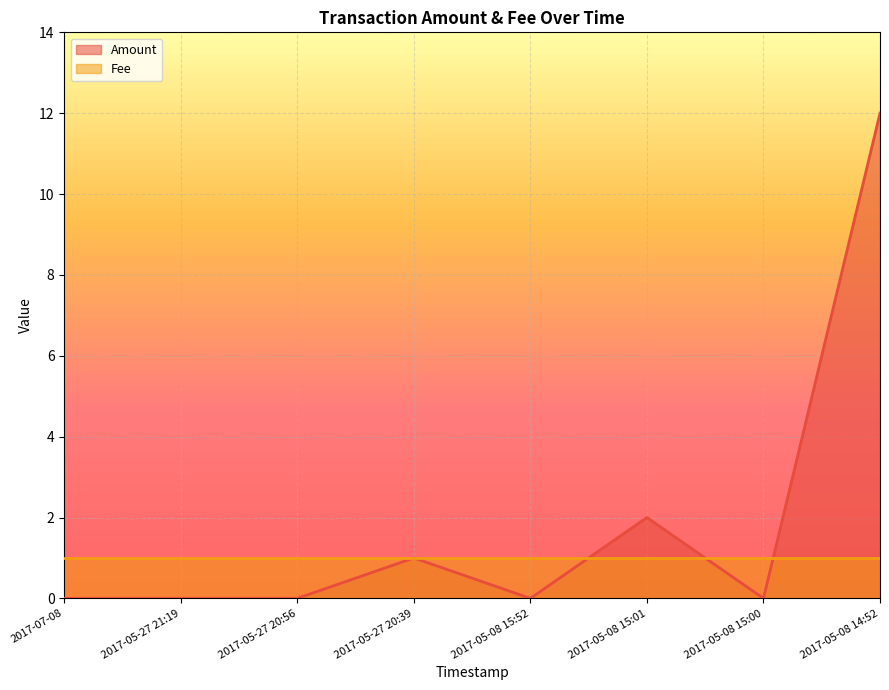

True or false: the data shows 0 at 2017-07-08.

True